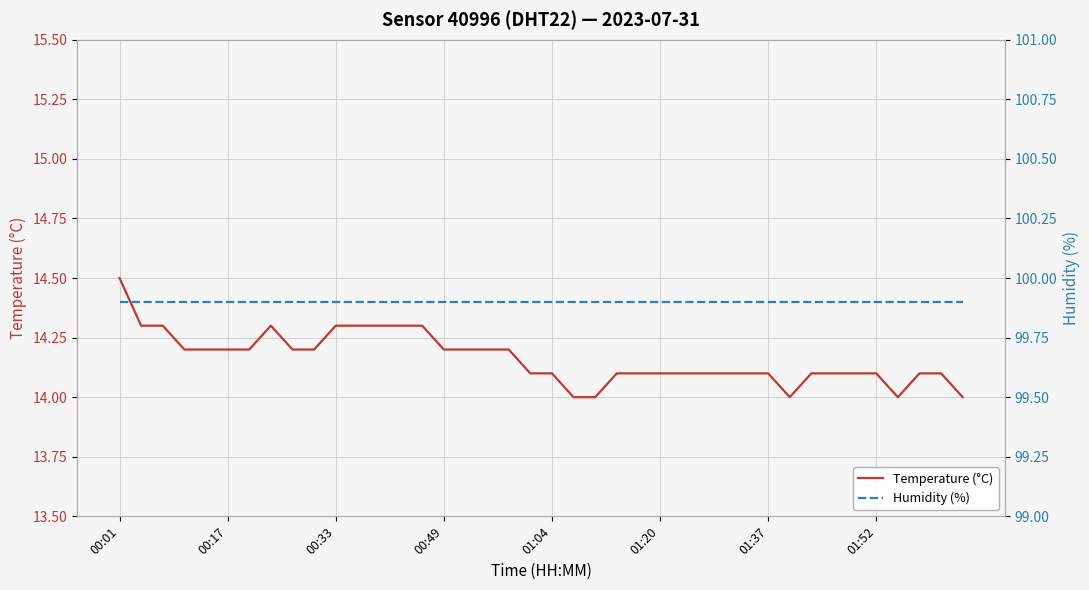

Is it true that Temperature (°C) equals 6.8 at 39?

False